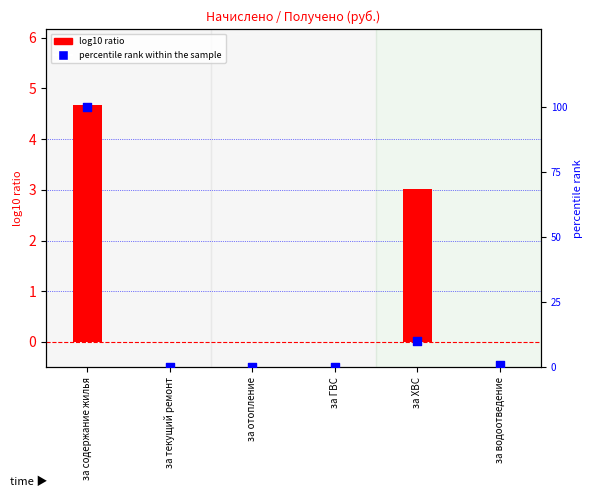

What are all the series names shown in the legend?

log10 ratio, percentile rank within the sample